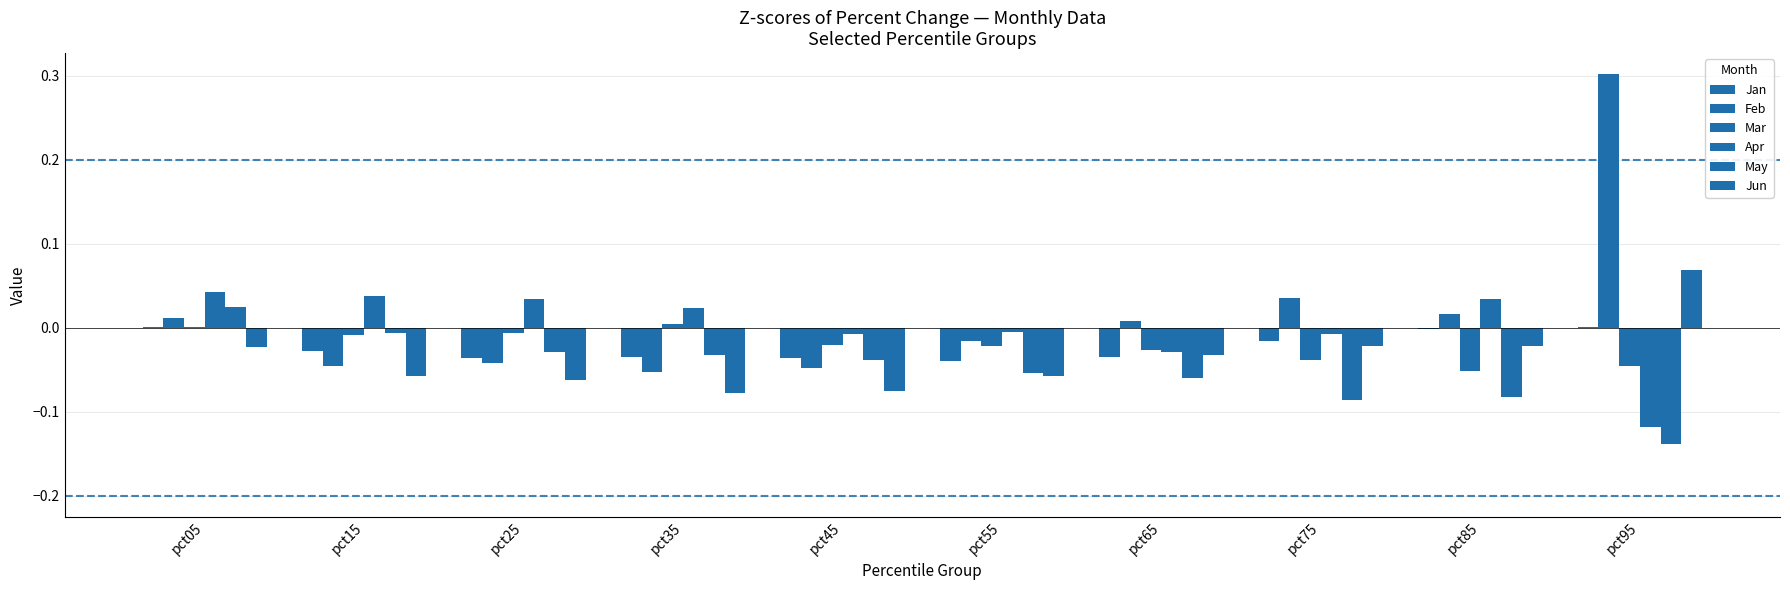

How many distinct data groups are displayed?

6